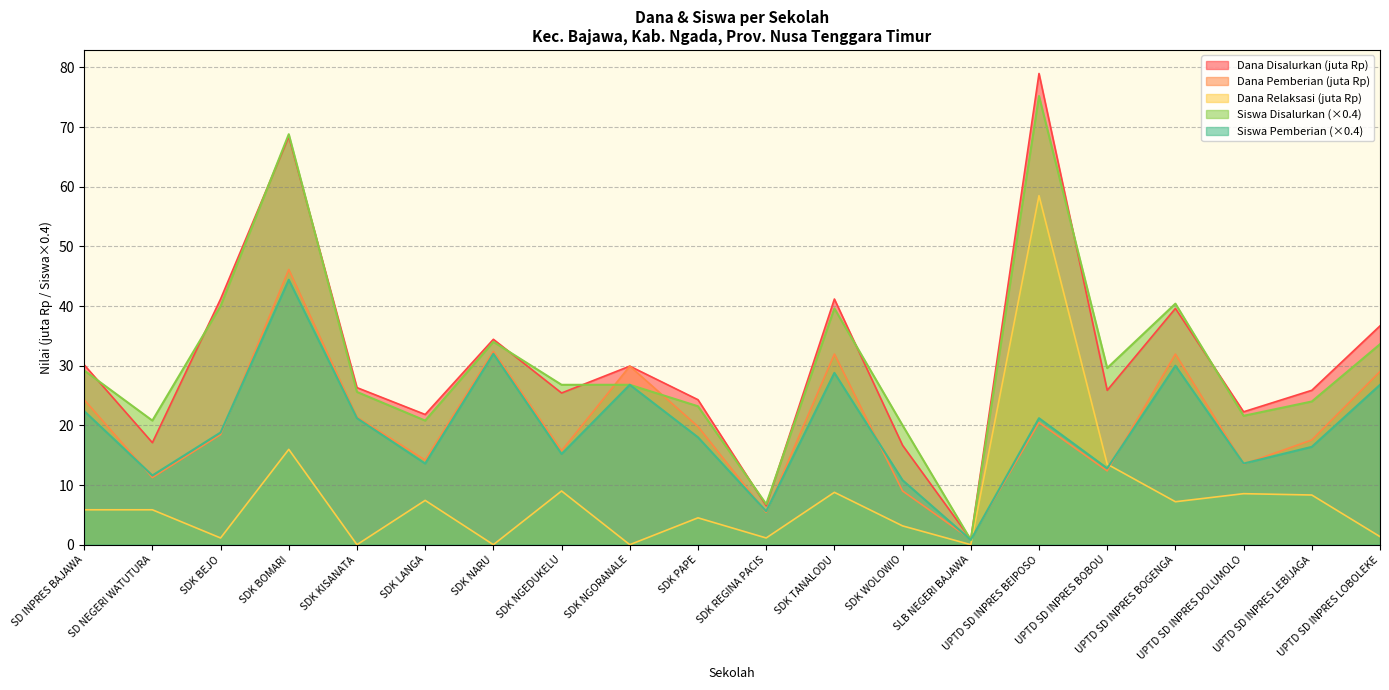

What are all the series names shown in the legend?

Dana Disalurkan (juta Rp), Dana Pemberian (juta Rp), Dana Relaksasi (juta Rp), Siswa Disalurkan (×0.4), Siswa Pemberian (×0.4)